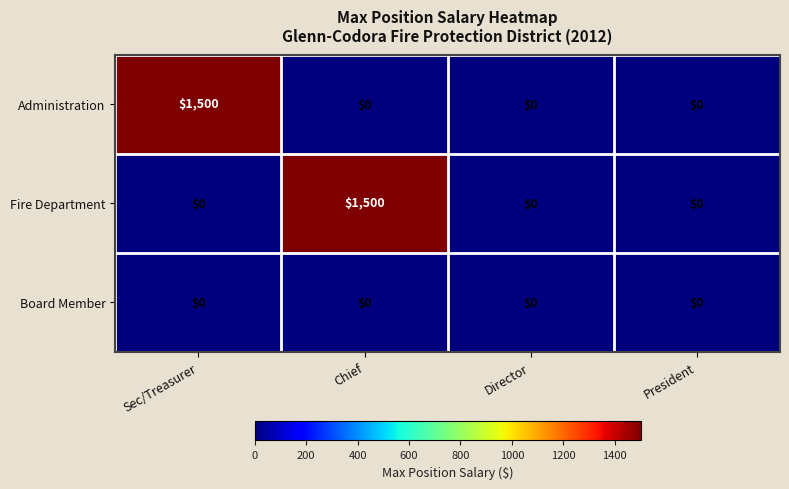

What is the total value across all series at Sec/Treasurer?

1500